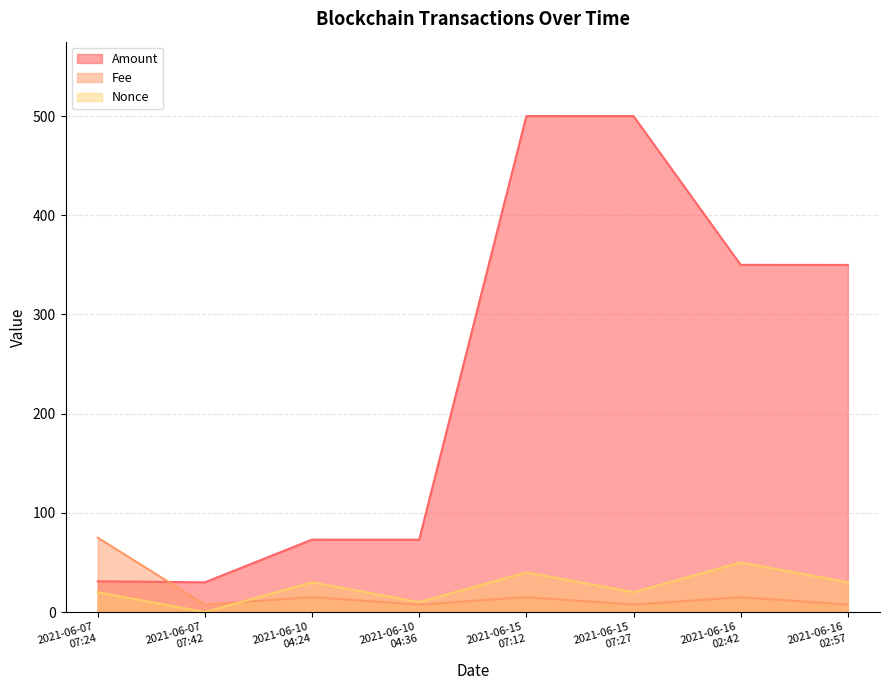

How many lines are shown in the chart?

3